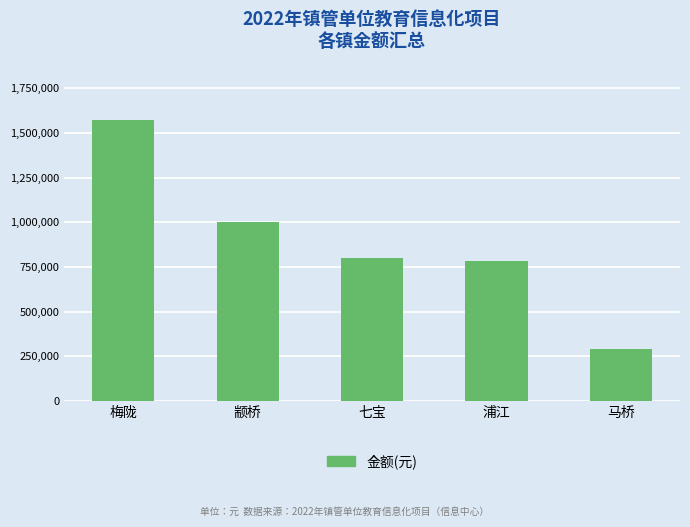

Which label corresponds to the largest value in the chart?

梅陇